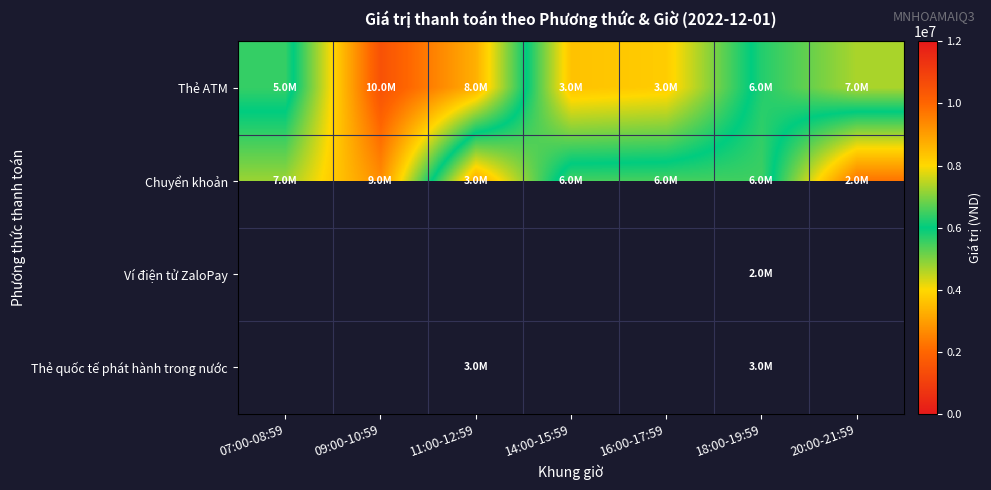

What is the sum of all Chuyển khoản values?

41479500.0